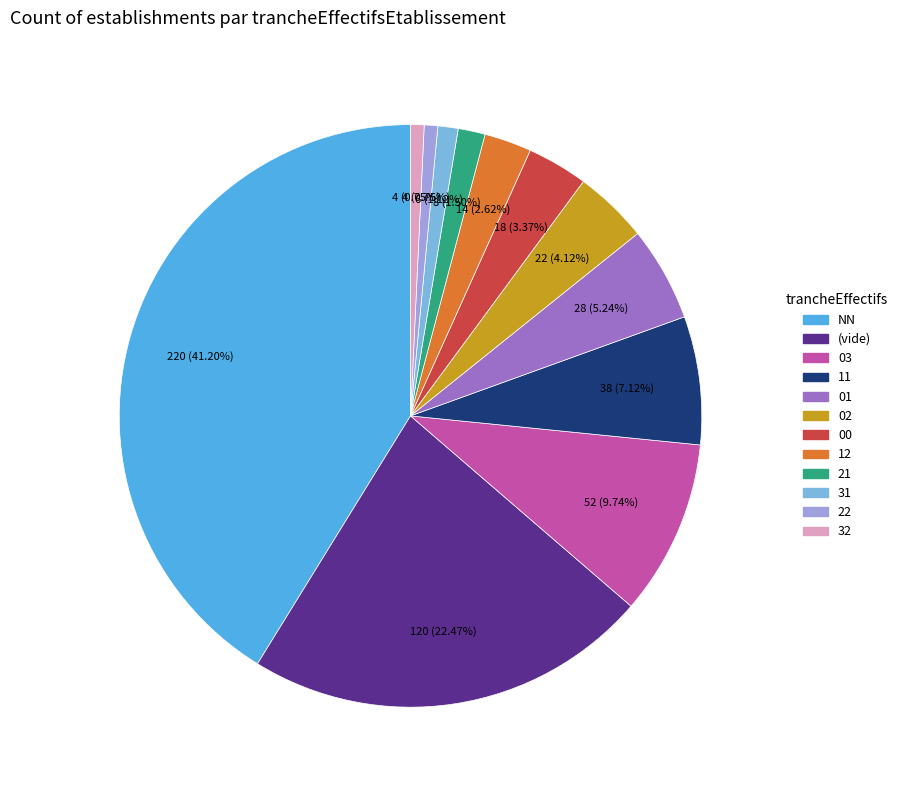

Does any single category account for the majority?

No